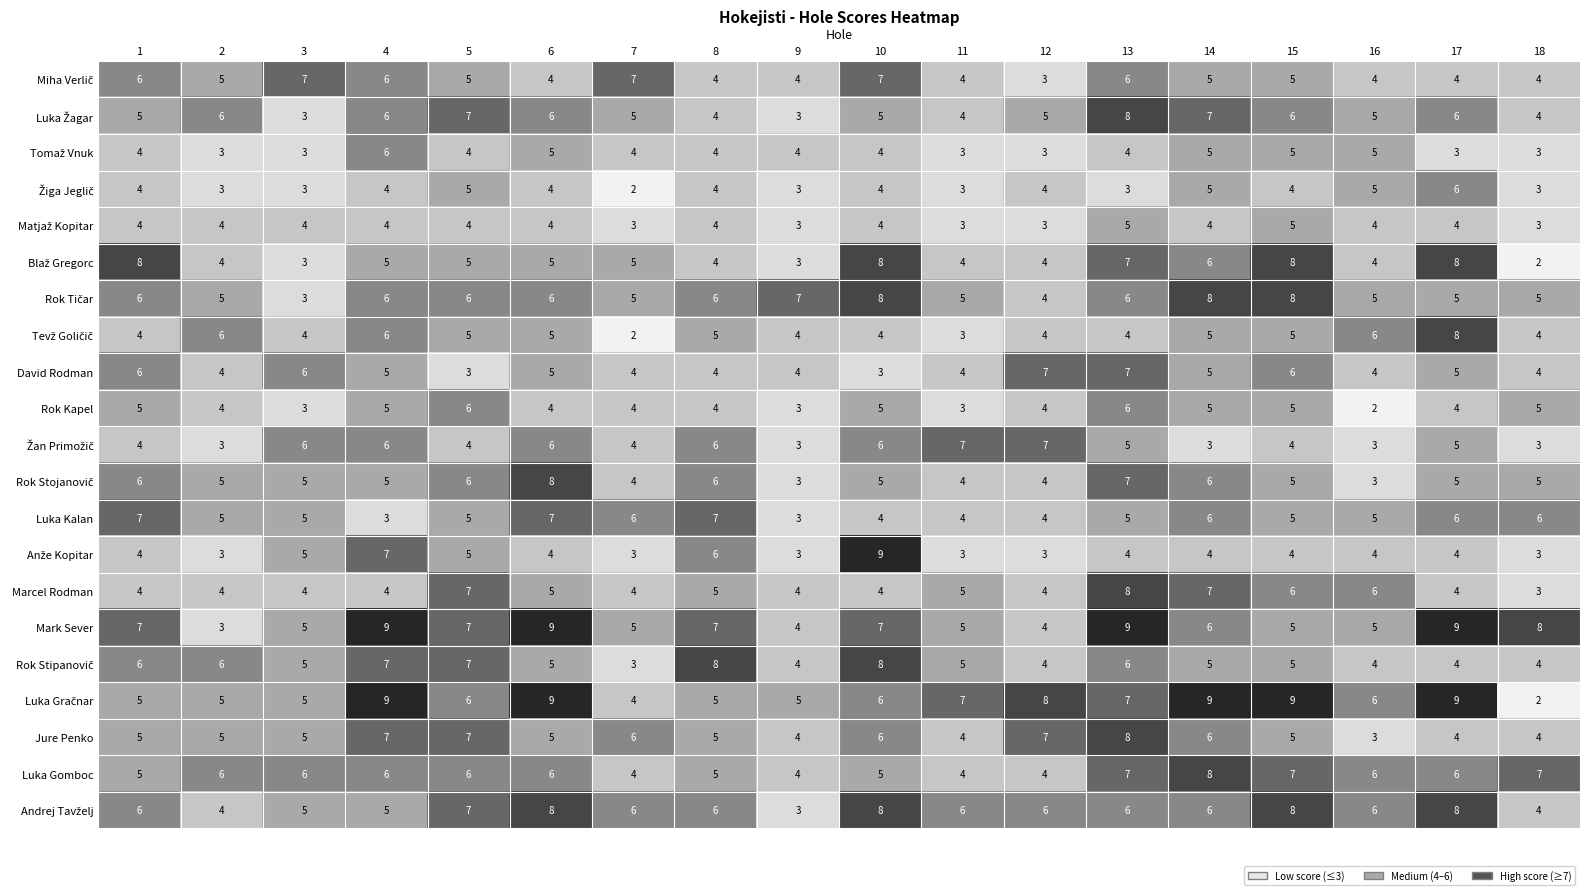

How many data points in Jure Penko are less than 5?

5